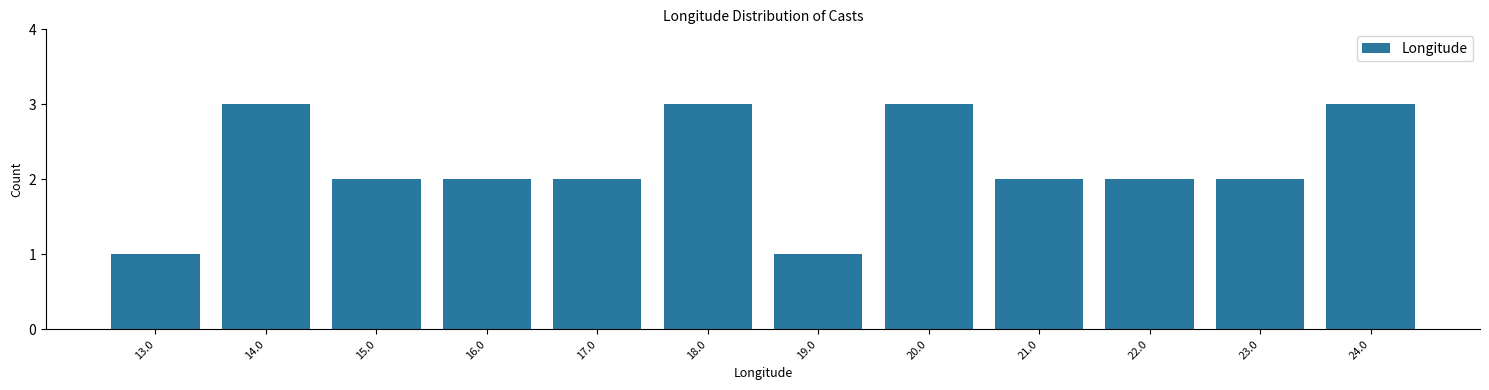

Reading left to right, transcribe all the data shown in this chart.

1	3	2	2	2	3	1	3	2	2	2	3